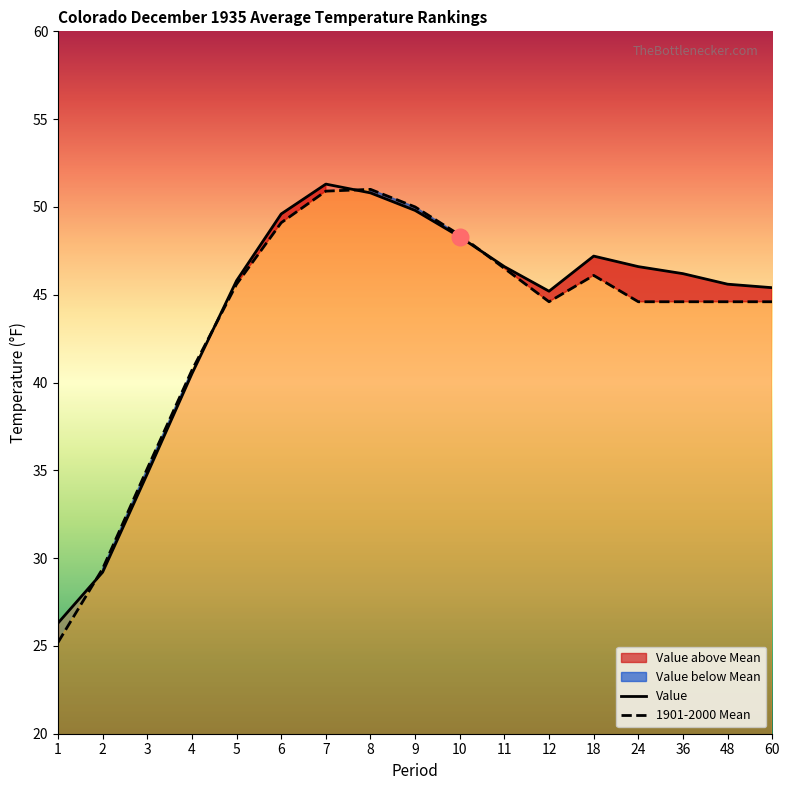

Rank the series at 4 from lowest to highest value.

Value, 1901-2000 Mean